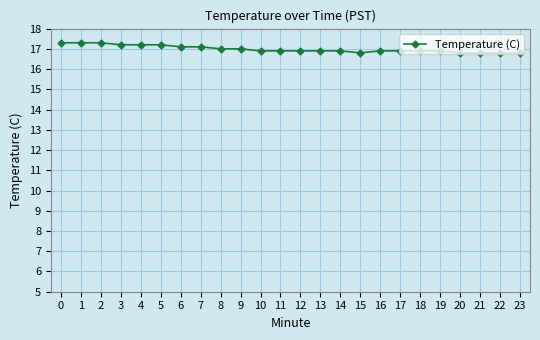

What is the difference between the values at 18 and 2?

0.4